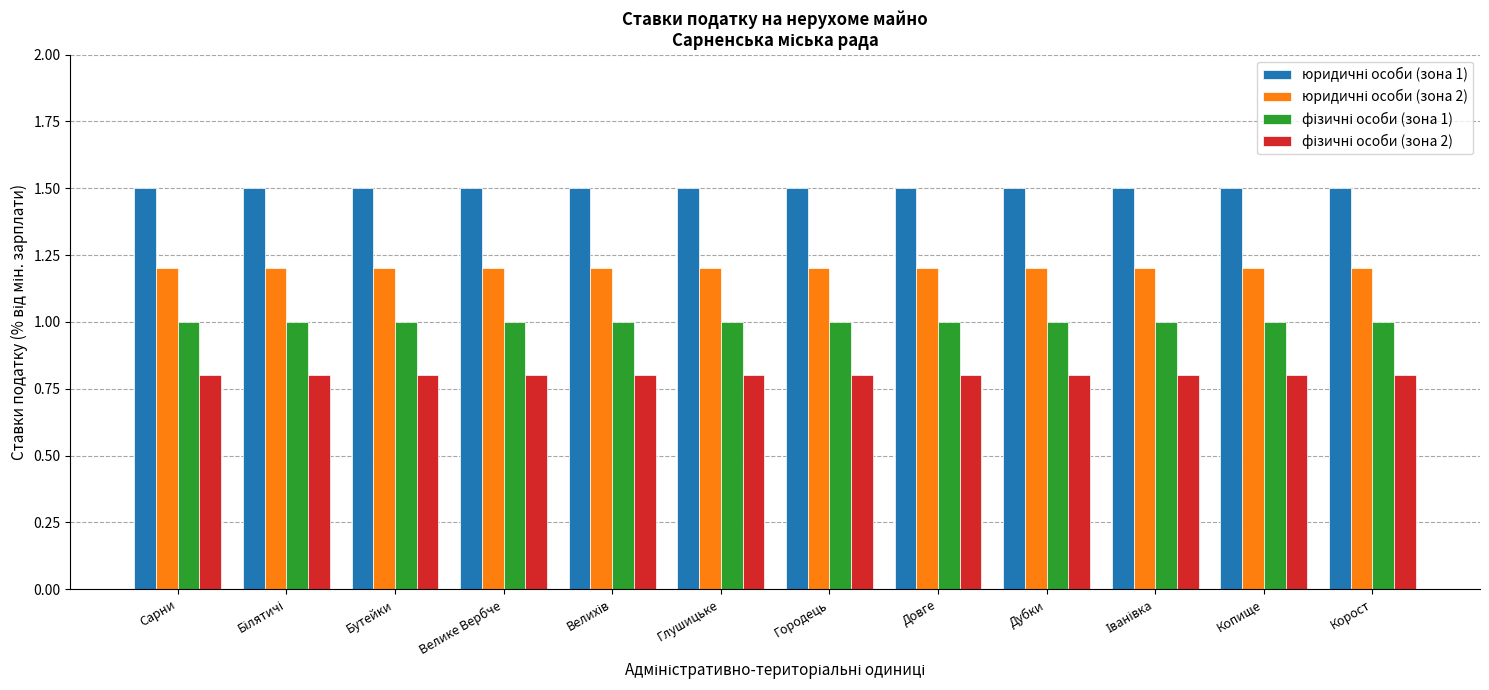

What is the minimum value shown in the chart?

0.8